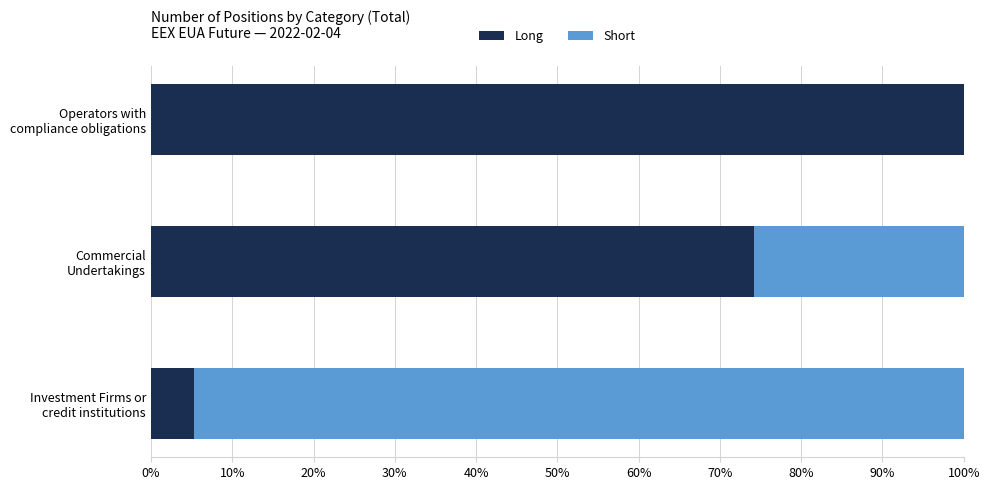

What is the highest value of the Long series?

100.0